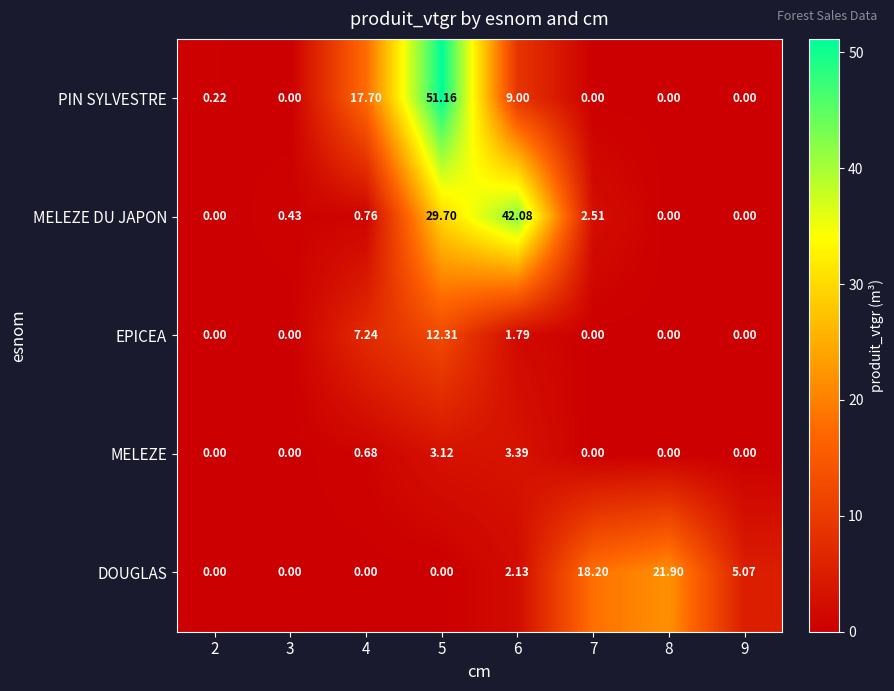

Between 2 and 9, which series saw the biggest shift?

DOUGLAS